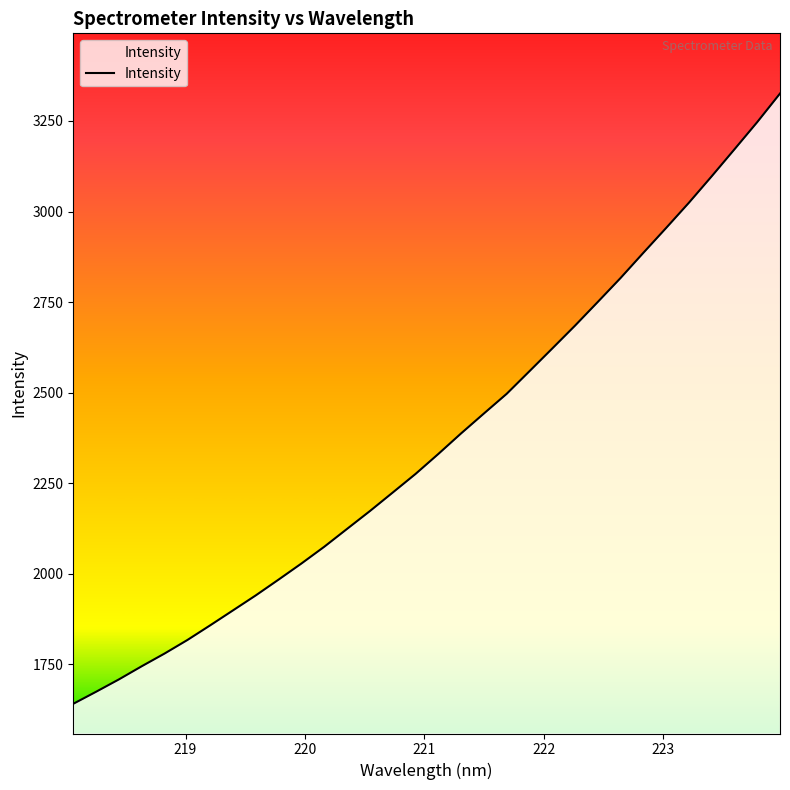

What is the smallest value displayed?

1640.4